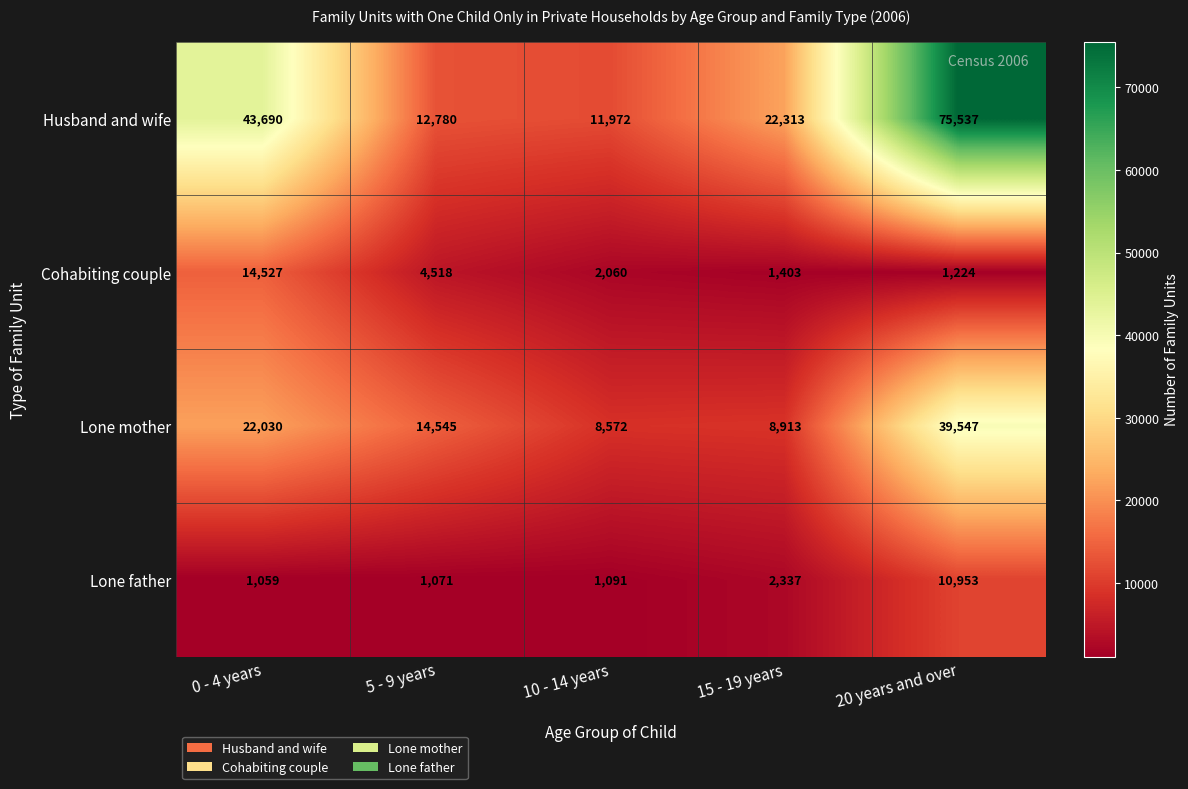

Is the value of Lone mother at 10 - 14 years greater than the value of Cohabiting couple at 0 - 4 years?

No